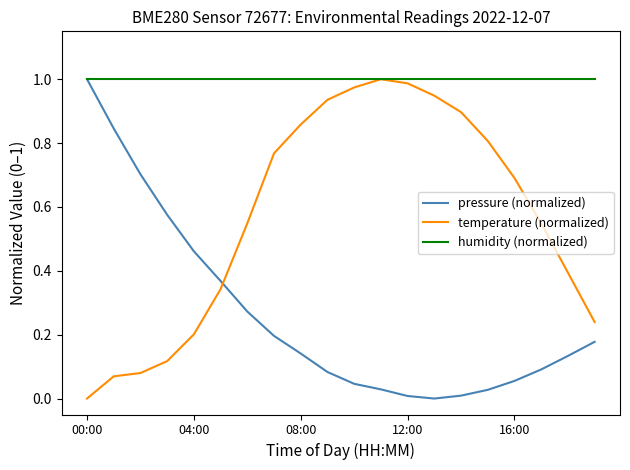

Which series has the largest total across all categories?

humidity (normalized)